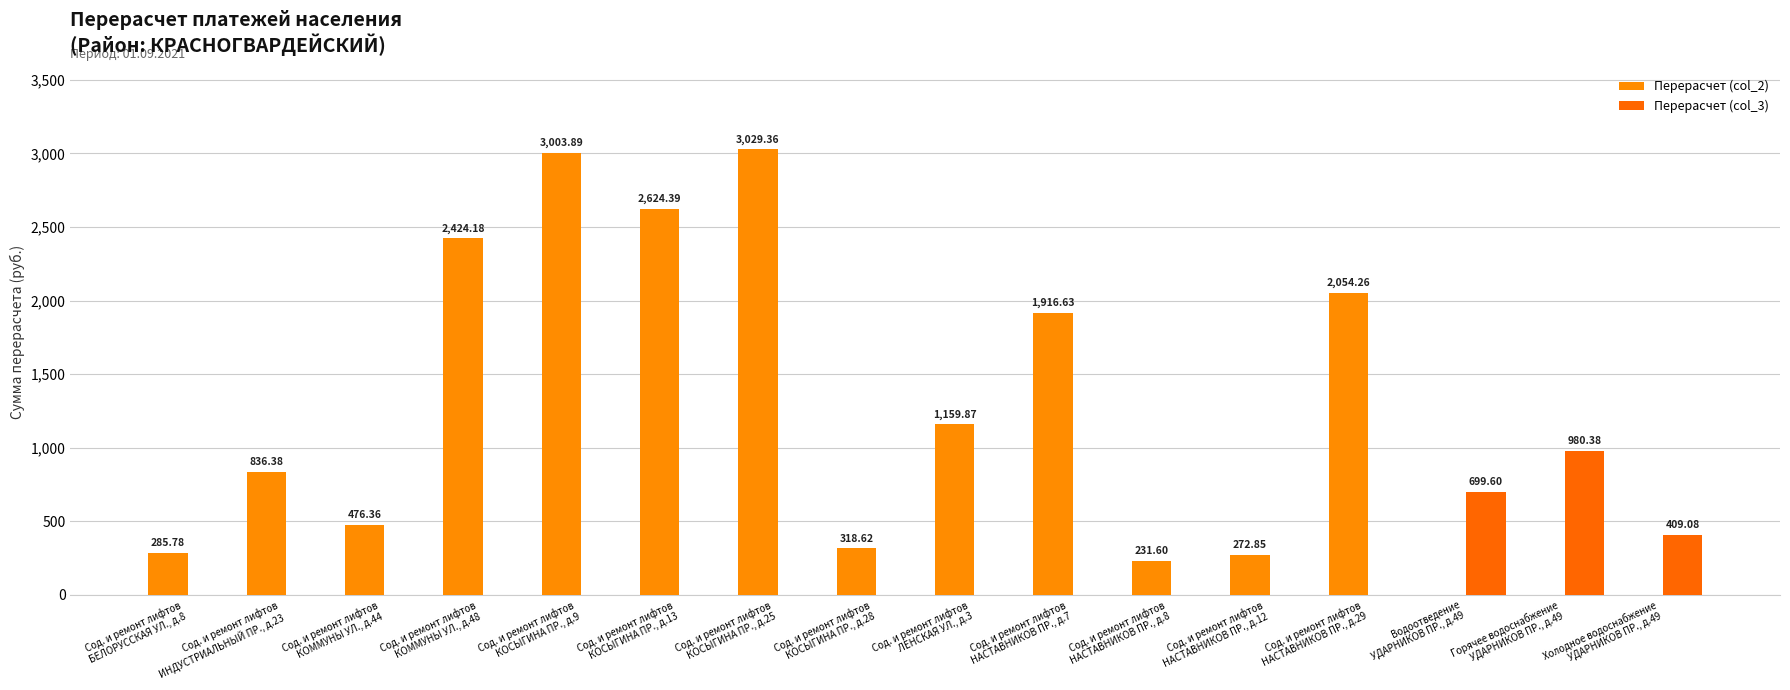

List the series in order of their overall mean, highest first.

Перерасчет (col_2), Перерасчет (col_3)